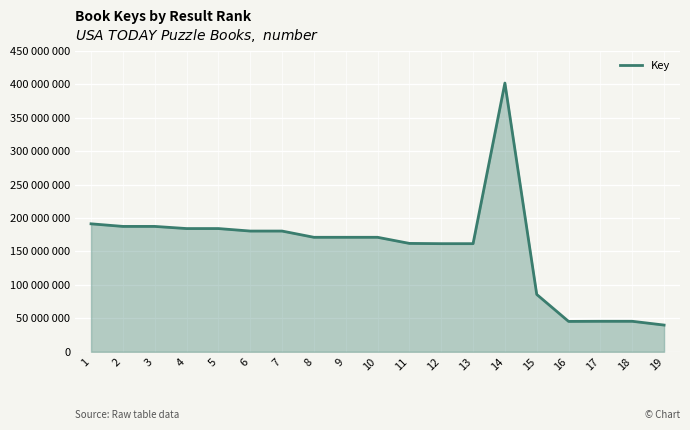

Does the chart have visible grid lines?

Yes